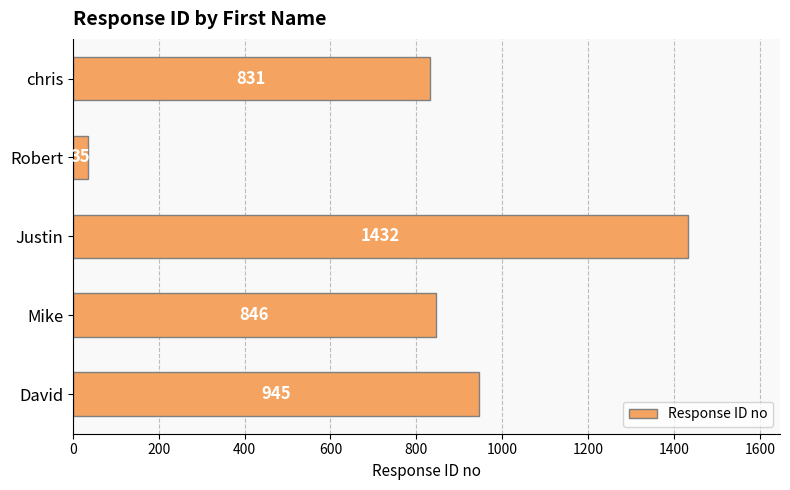

At which category does the chart reach its peak across all series?

Justin